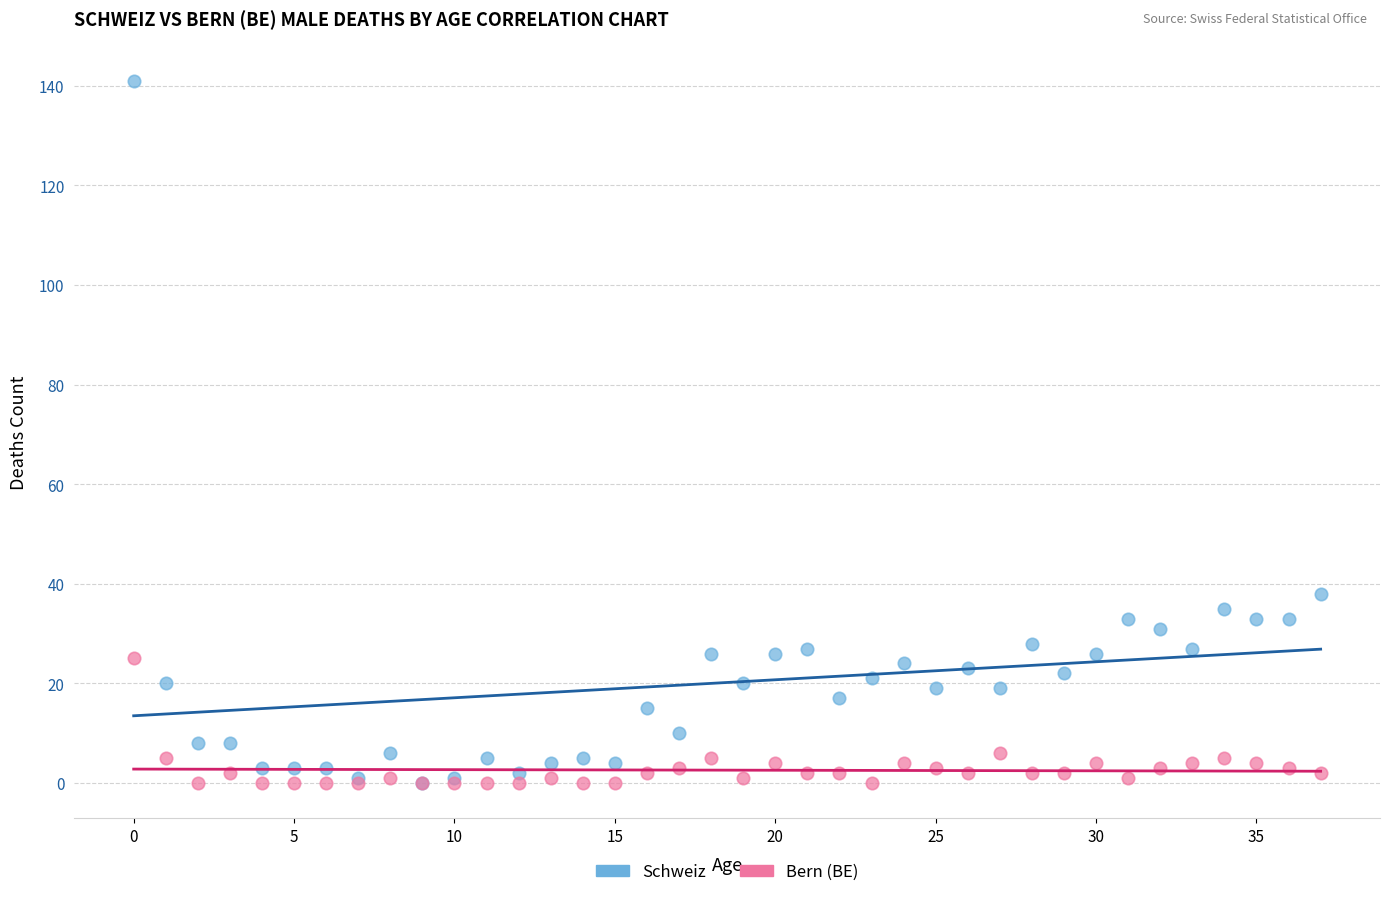

Across all series, what Y value is closest to 70?

38